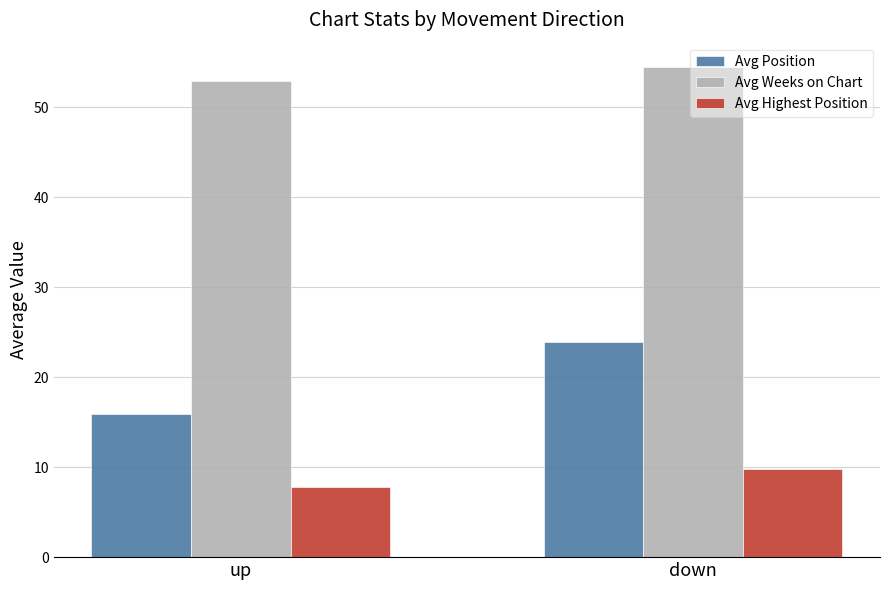

What is the label of the 2nd bar from the right?

up